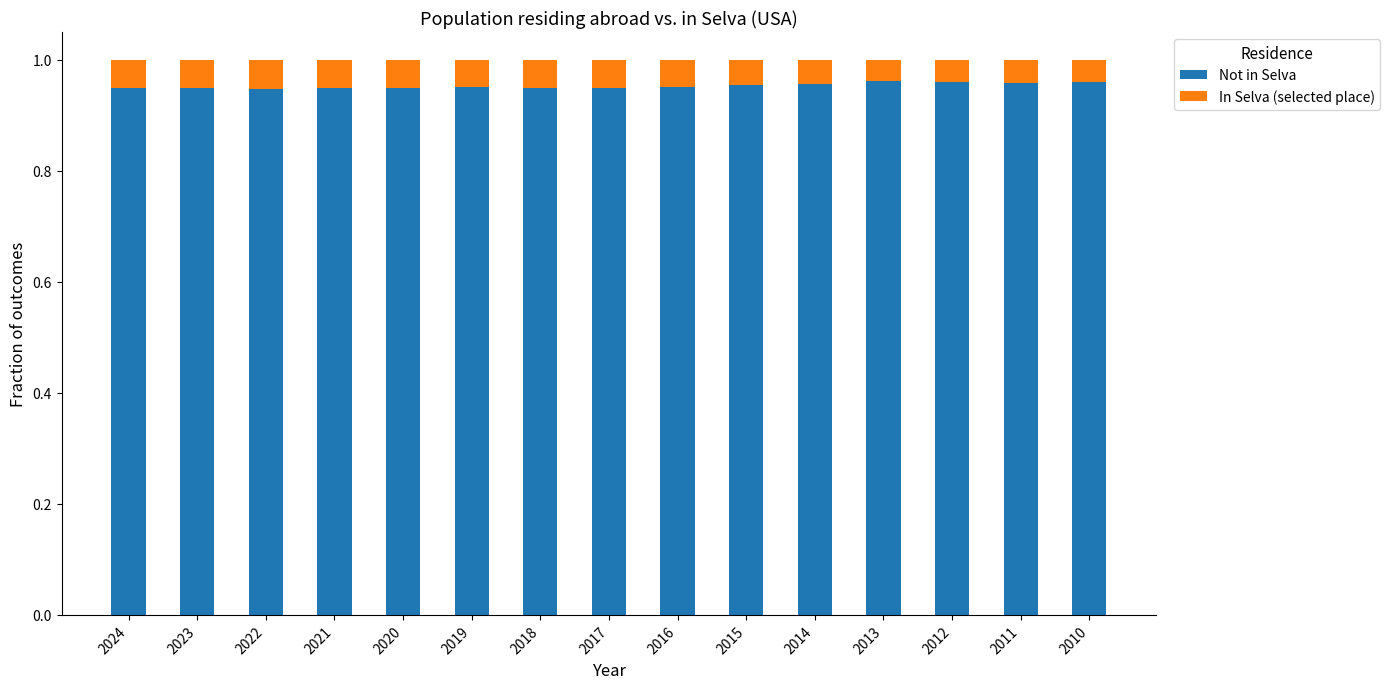

What are all the series names shown in the legend?

Not in Selva, In Selva (selected place)